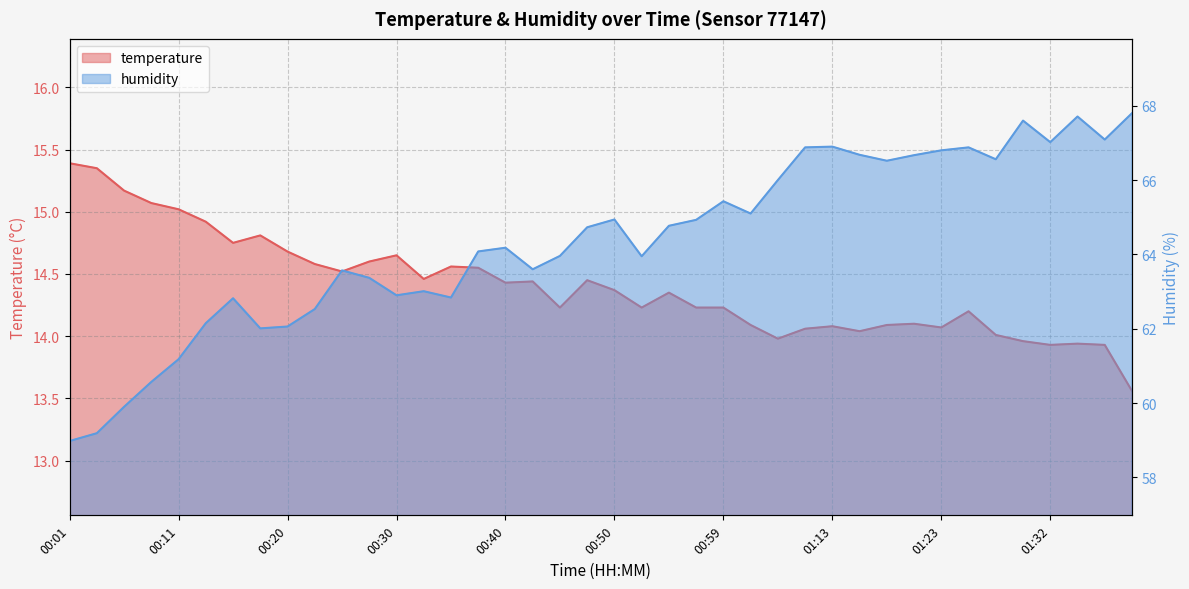

True or false: humidity and temperature intersect in this chart.

False